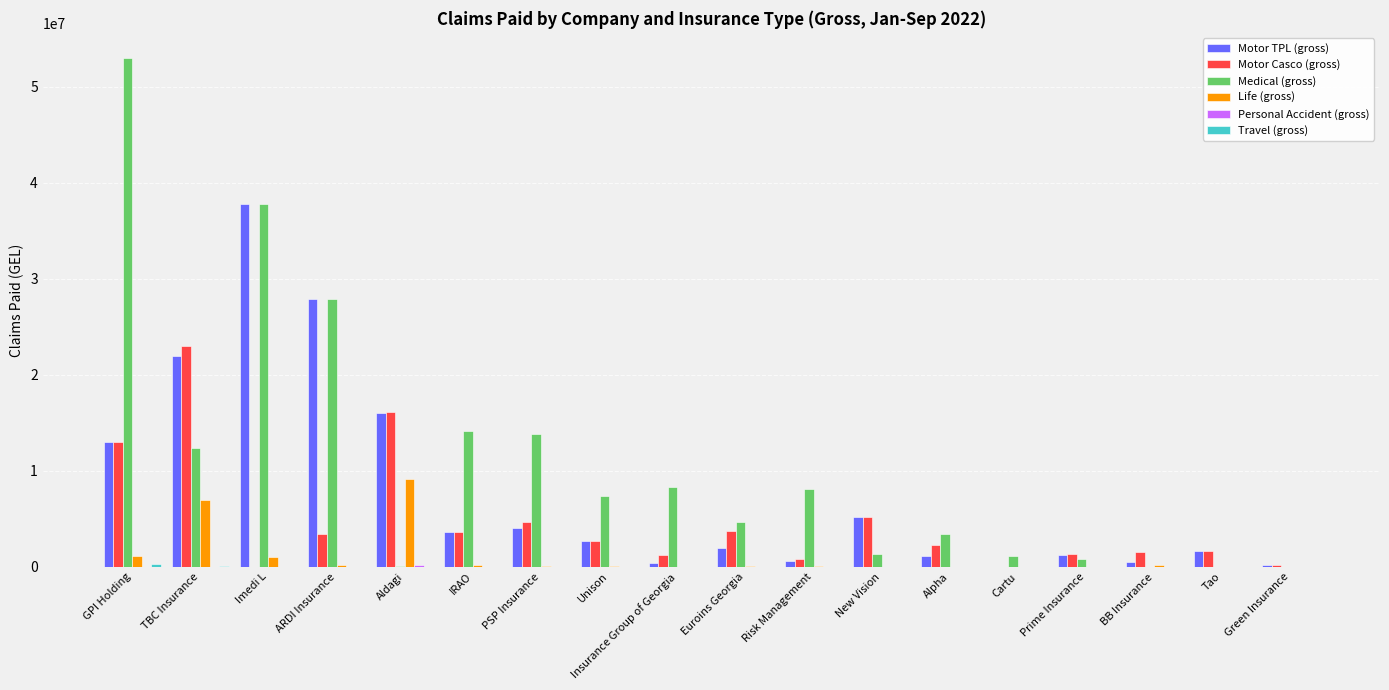

Between ARDI Insurance and IRAO, which series saw the biggest shift?

Motor TPL (gross)